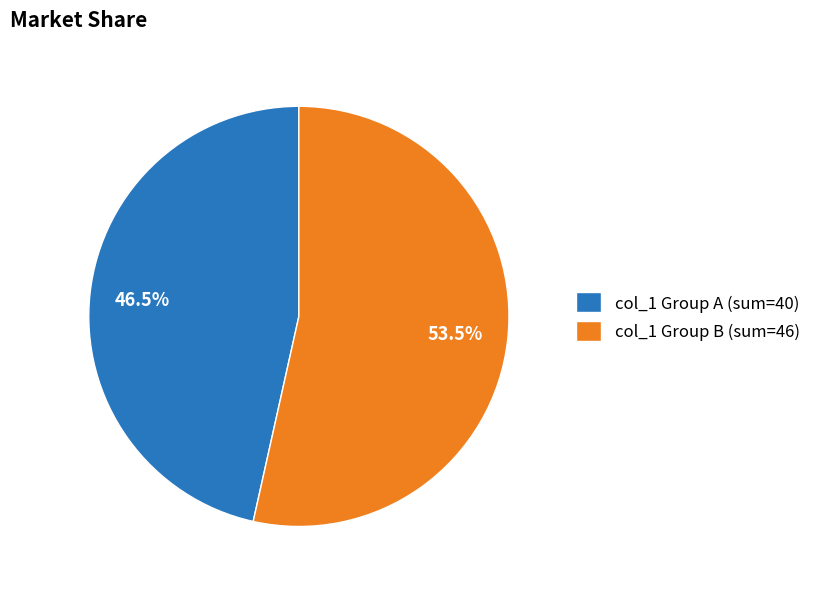

Which slice is the largest?

col_1 Group B (sum=46)